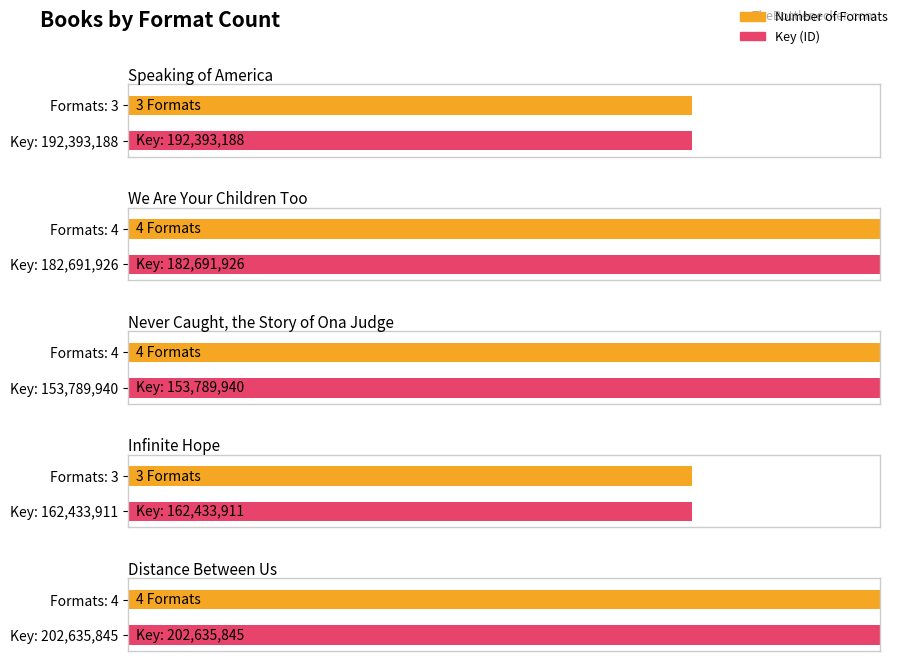

Which category has the highest value across all series?

We Are Your Children Too